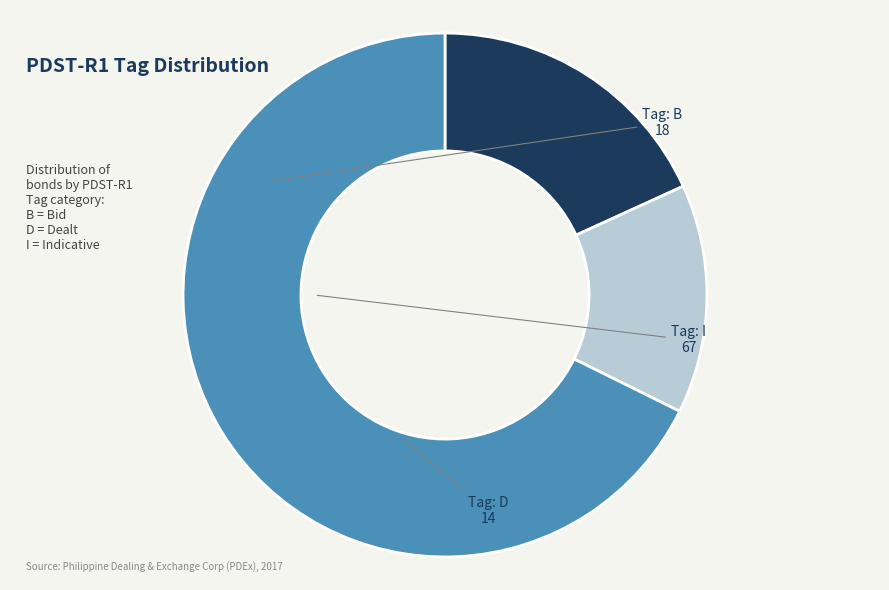

Which slice is the largest?

I